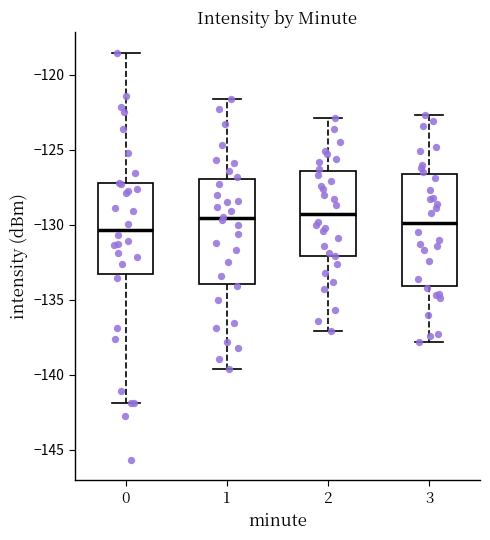

Where does the upper whisker of the box at x = 3 end on the y-axis? The values are not printed on the chart, so give them approximately, as read against the axis.

-122.5